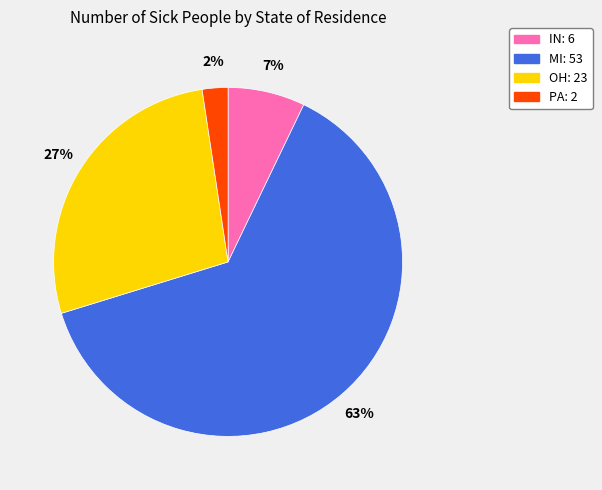

Which has a higher value, PA or MI?

MI